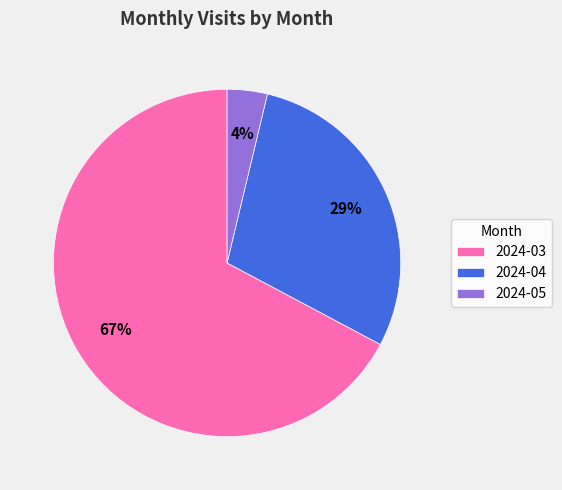

Do 2024-04 and 2024-03 together represent more than half of the pie?

Yes